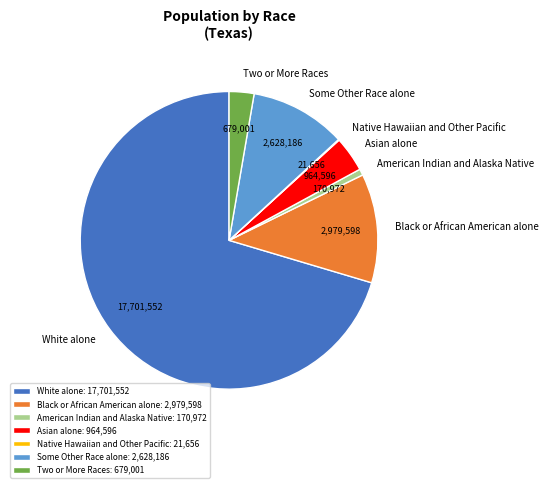

What is the majority slice?

White alone